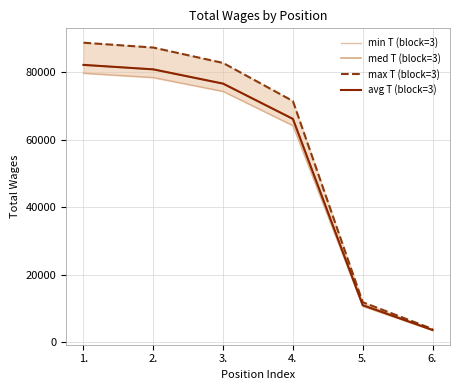

What is the average value of the avg T (block=3) series?

53391.7